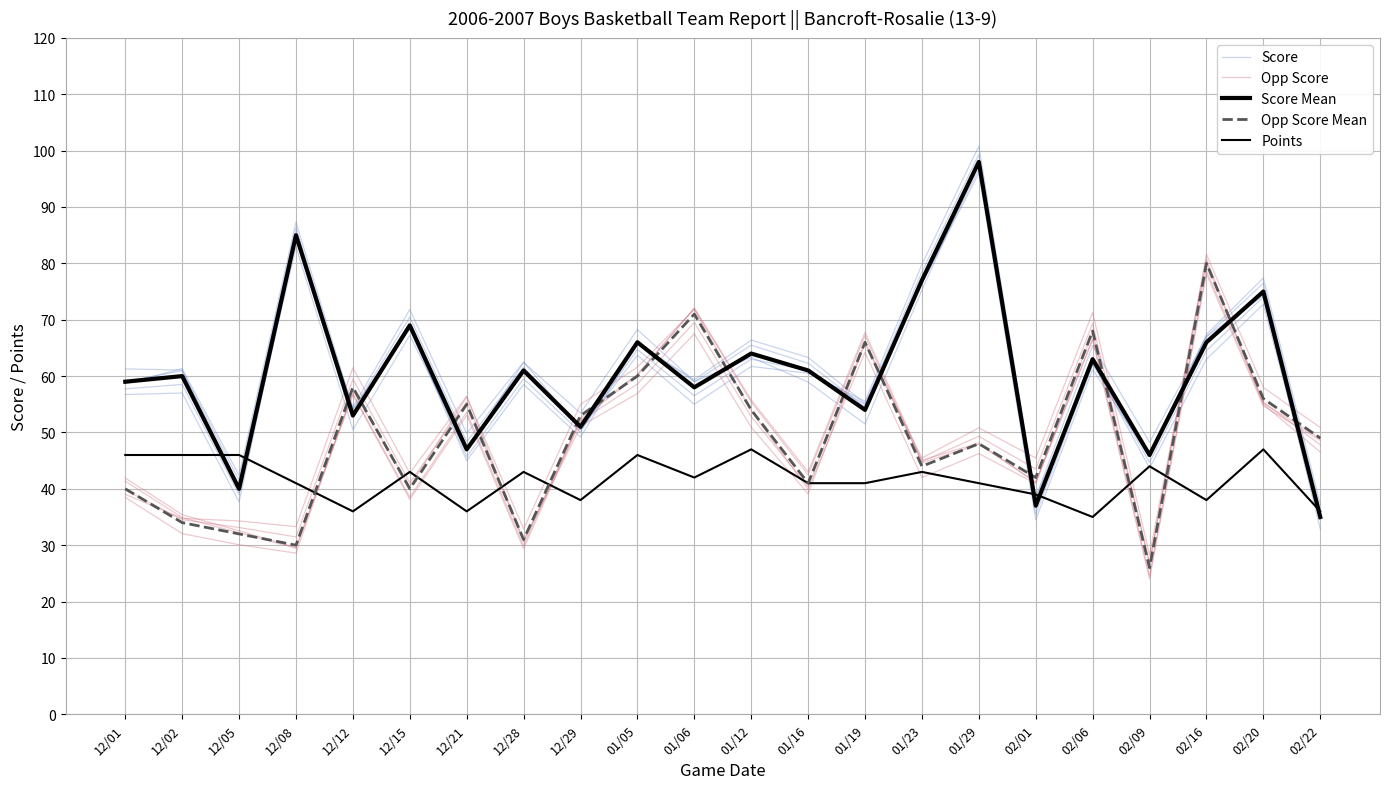

What is the maximum value for Score Mean?

98.0